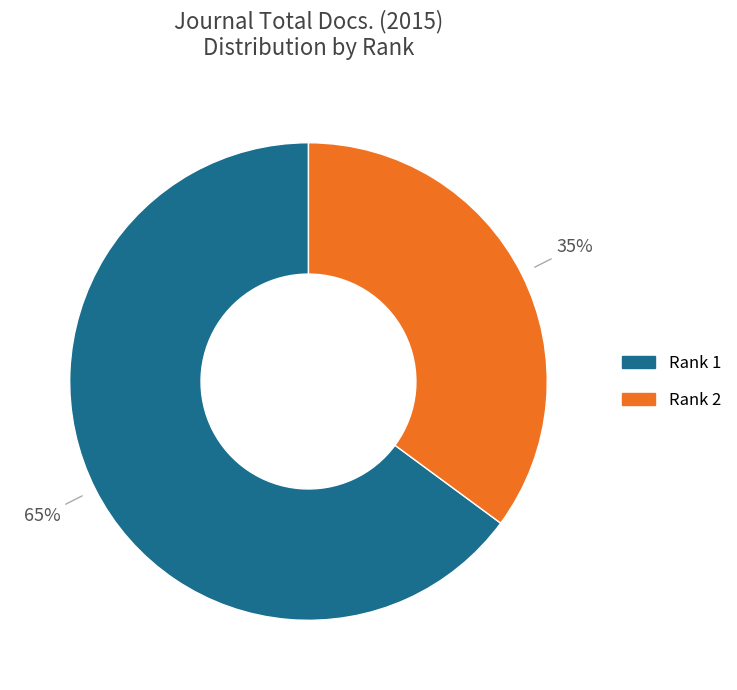

To the nearest percent, what is the average slice percentage?

50%